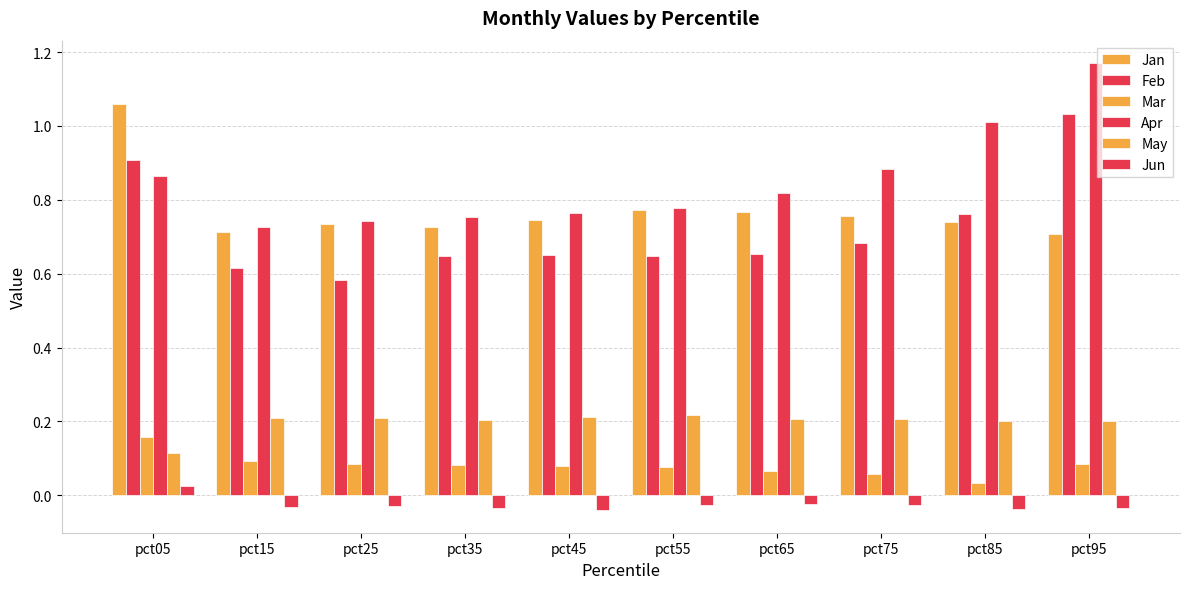

What is the total value across all series at pct25?

2.3